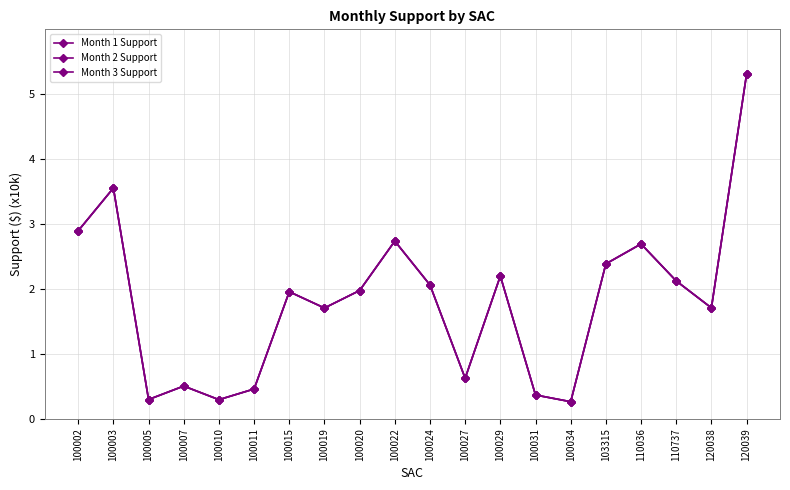

True or false: Month 1 Support and Month 2 Support intersect in this chart.

False